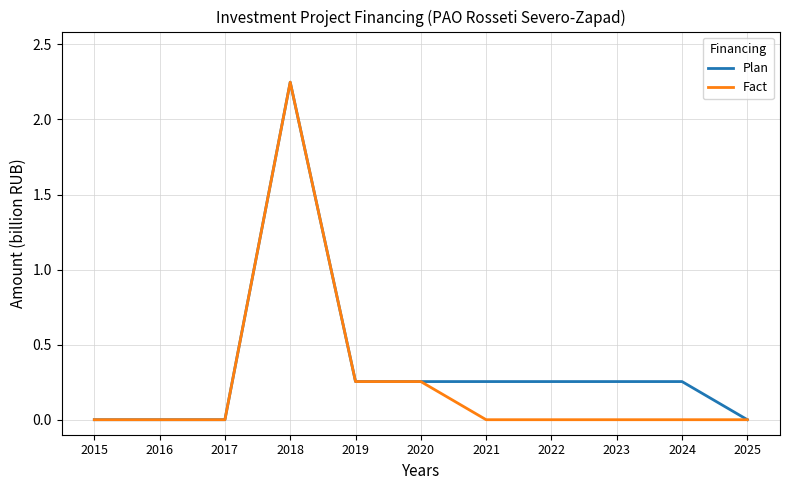

The value of Fact at 2023 is 0.0. True or false?

True